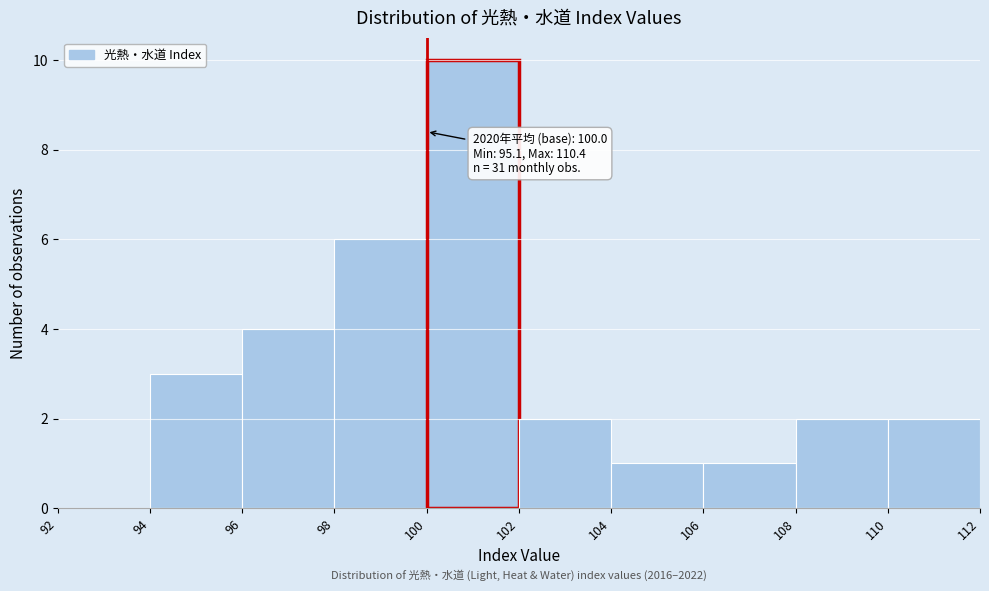

Which range on the x-axis has the tallest bar?

100 to 102